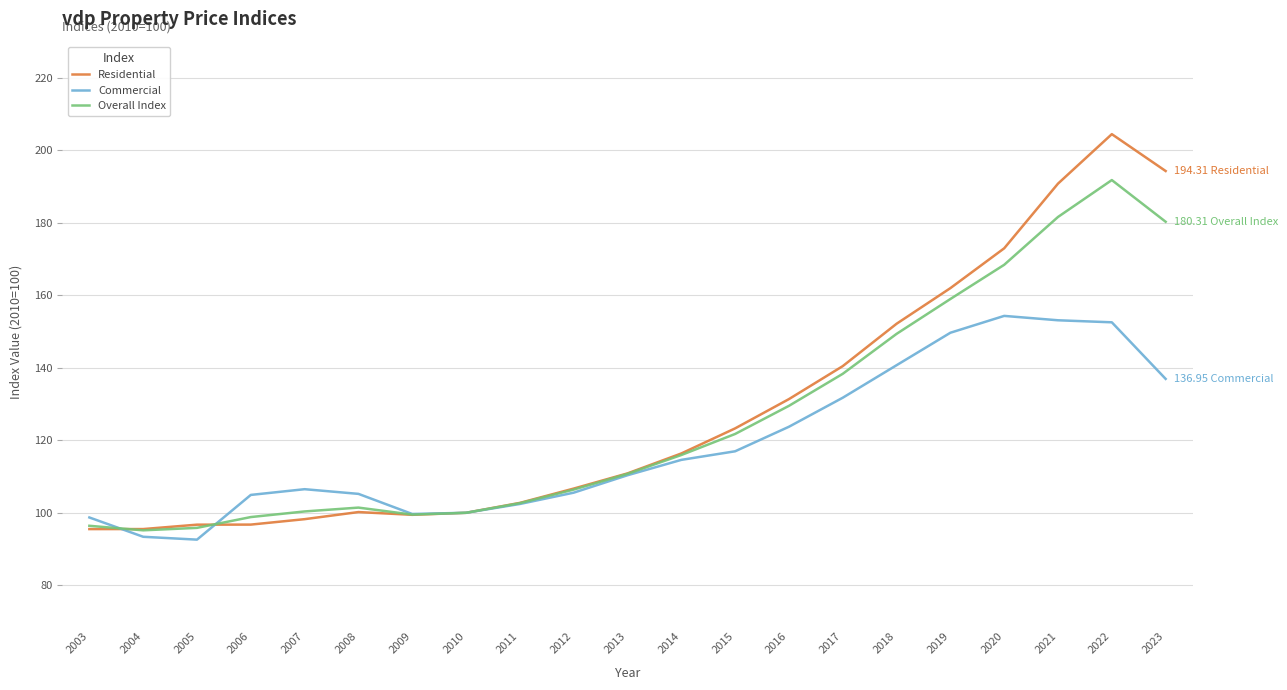

How many lines are shown in the chart?

3